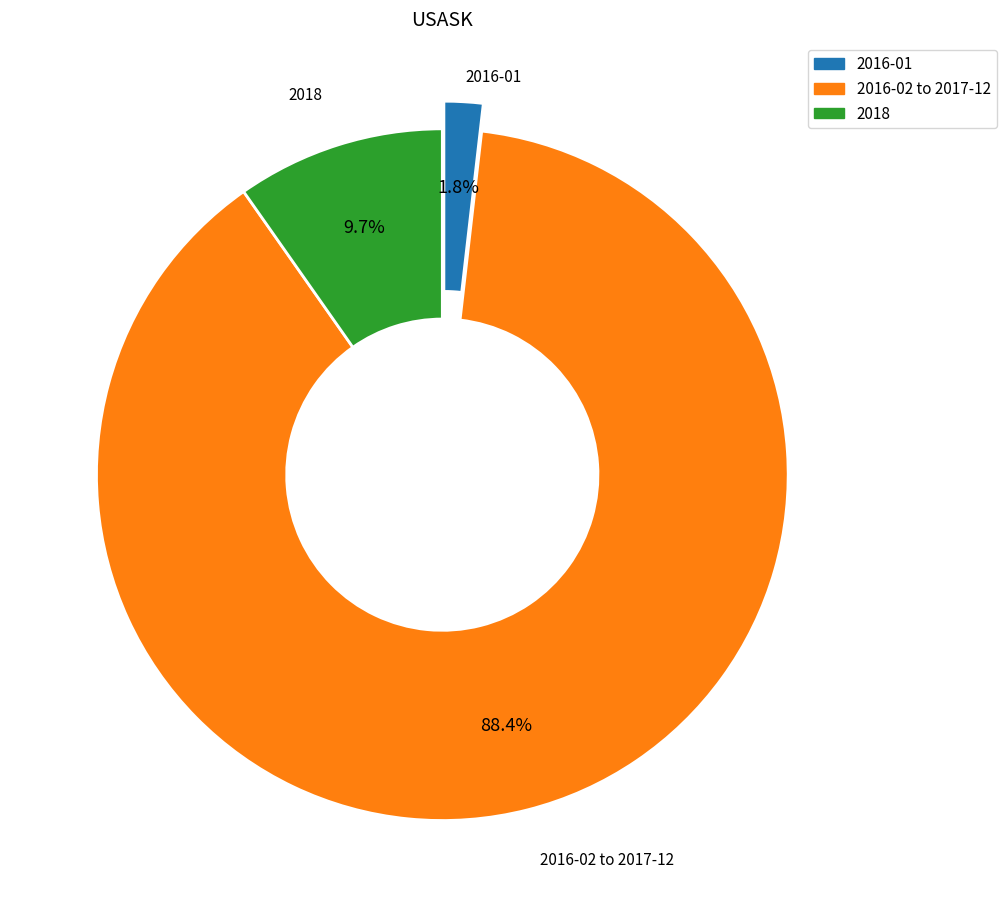

Count the number of slices in the pie.

3